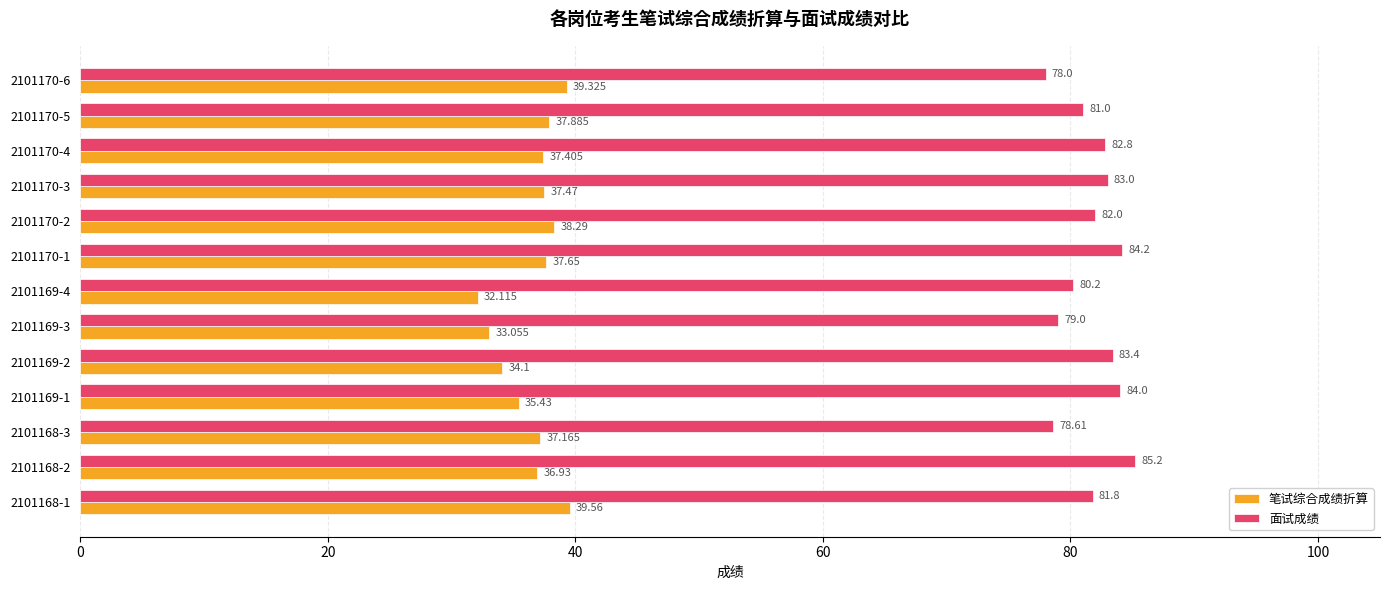

Which series changed the most between 2101169-2 and 2101170-5?

笔试综合成绩折算